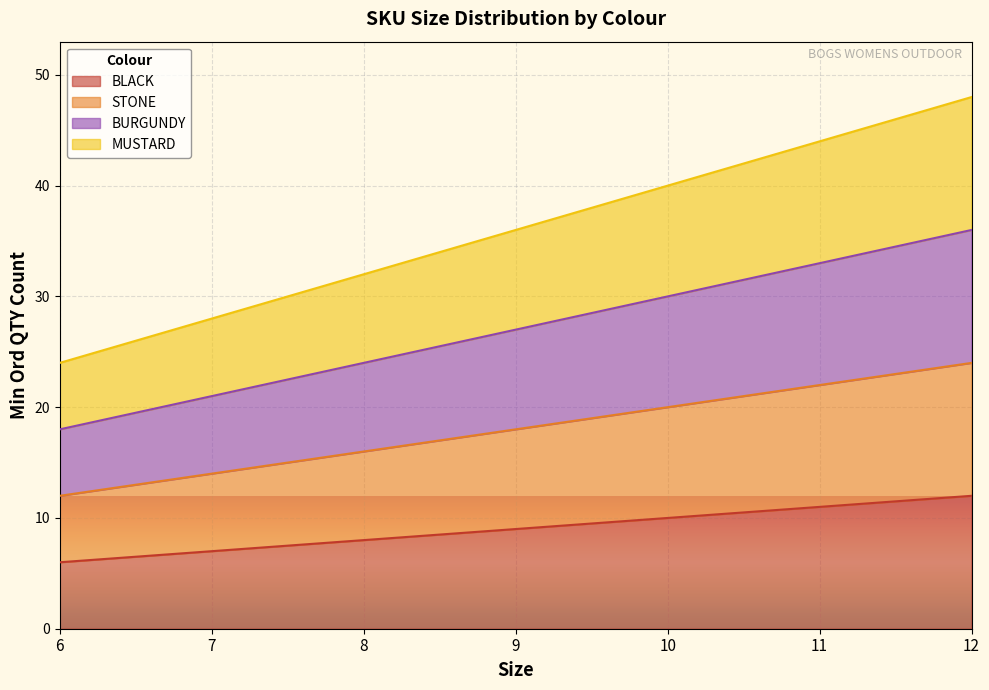

At which category is the sum across all series the highest?

12